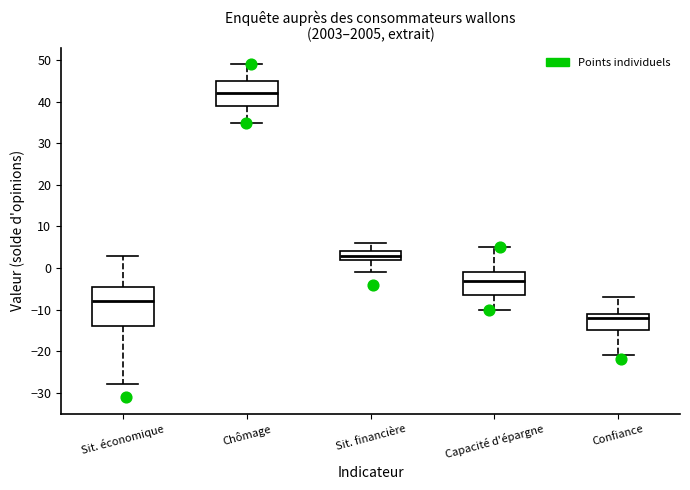

Where is the upper edge of the box for Sit. financière on the y-axis? The values are not printed on the chart, so give them approximately, as read against the axis.

4